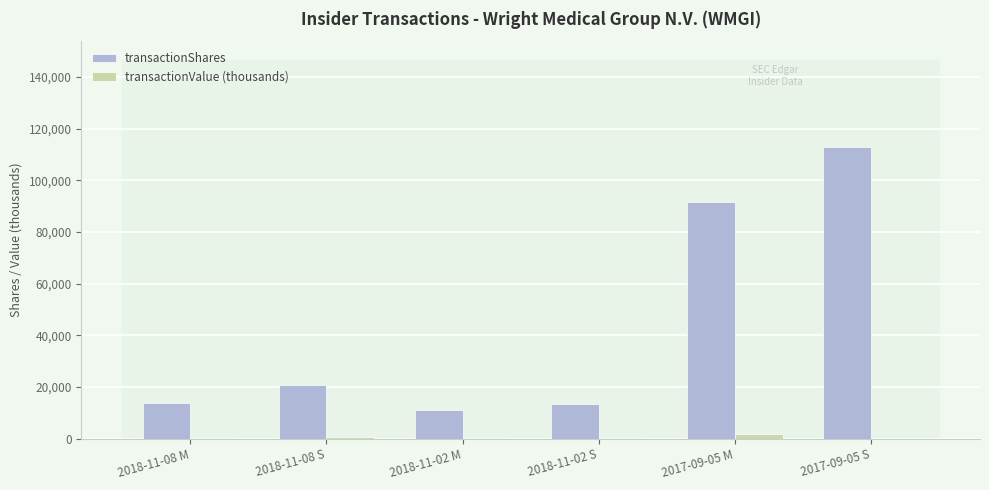

At which category is the sum across all series the highest?

2017-09-05 S